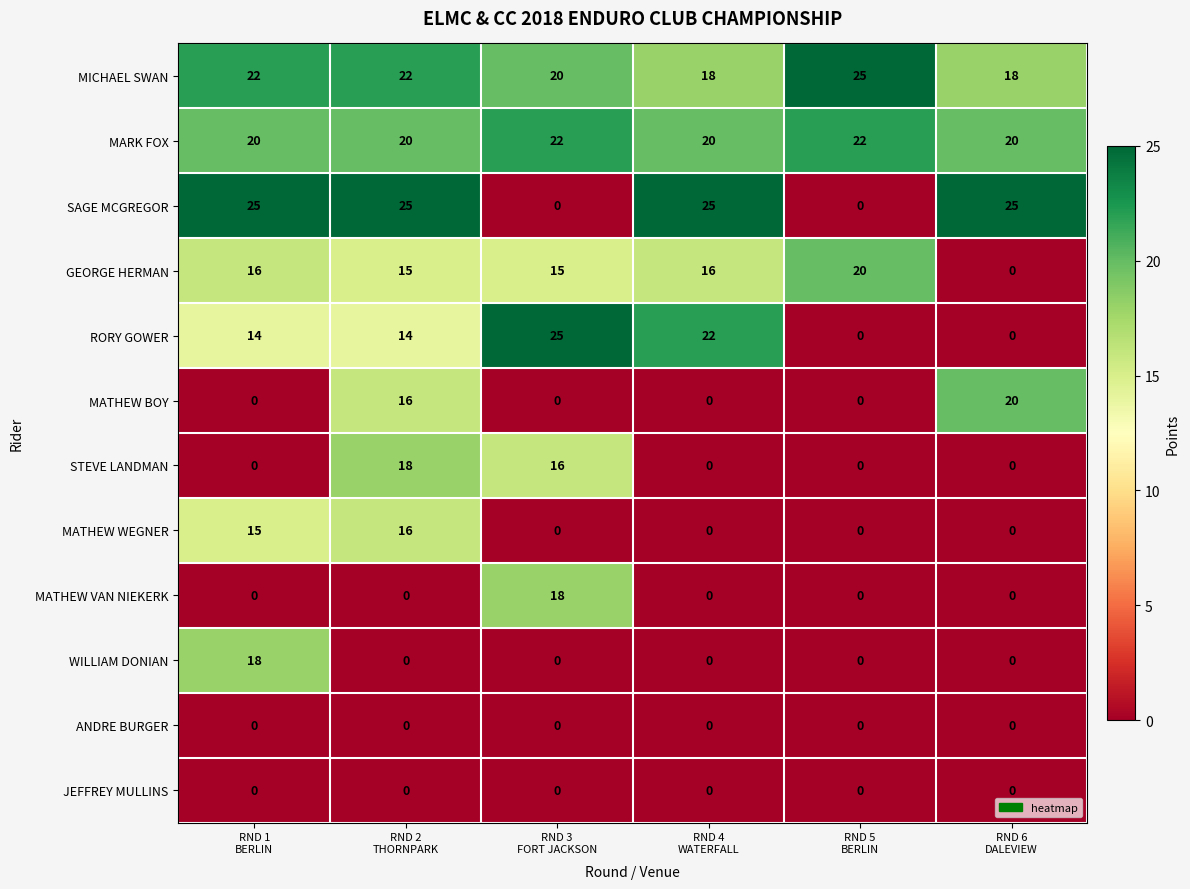

What is the difference between the maximum and second lowest values in the GEORGE HERMAN series?

5